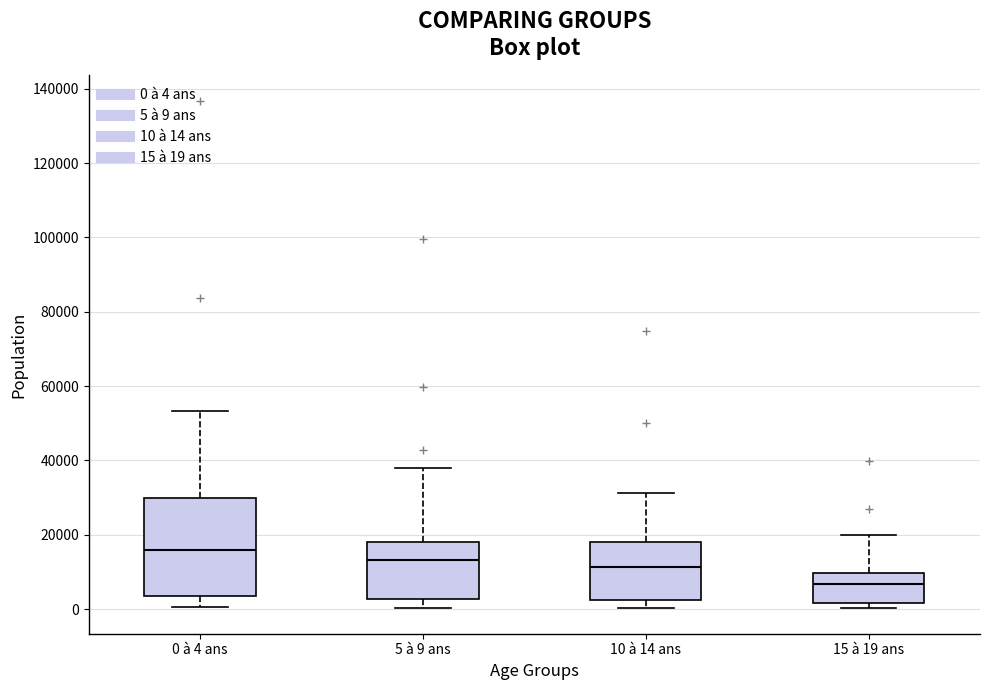

Where is the upper edge of the box for 5 à 9 ans on the y-axis? The values are not printed on the chart, so give them approximately, as read against the axis.

18000